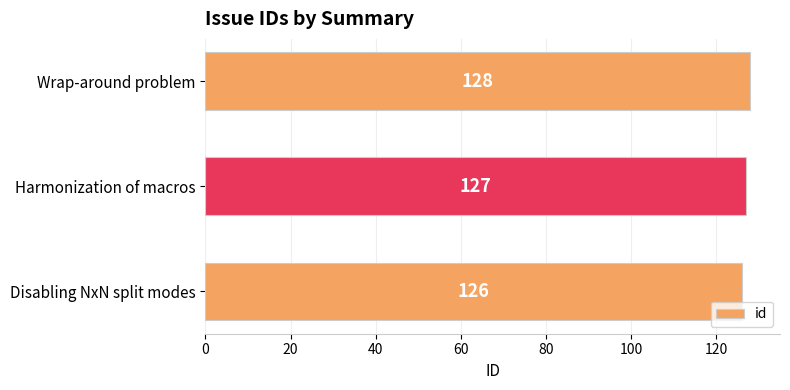

What is the ratio of the value at Wrap-around problem to the value at Harmonization of macros?

1.0